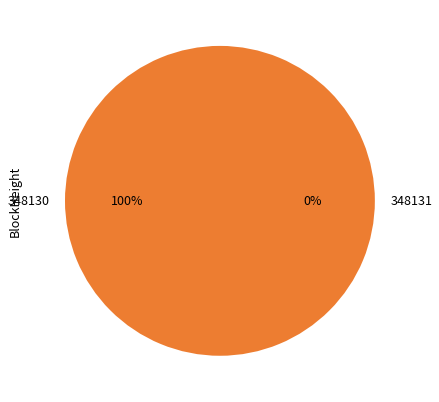

Is there a majority slice in this chart?

Yes